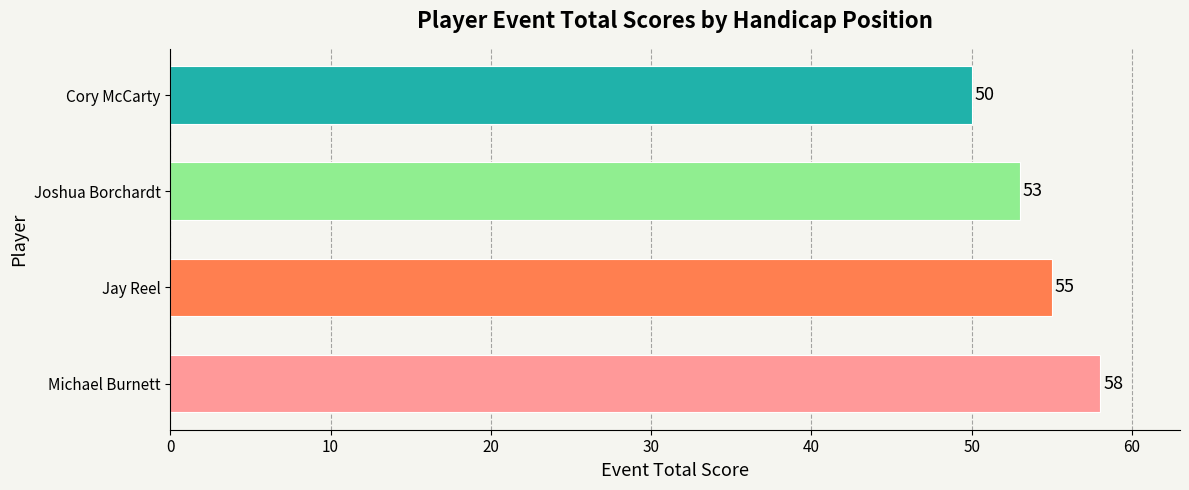

The value at Cory McCarty is 50. True or false?

True